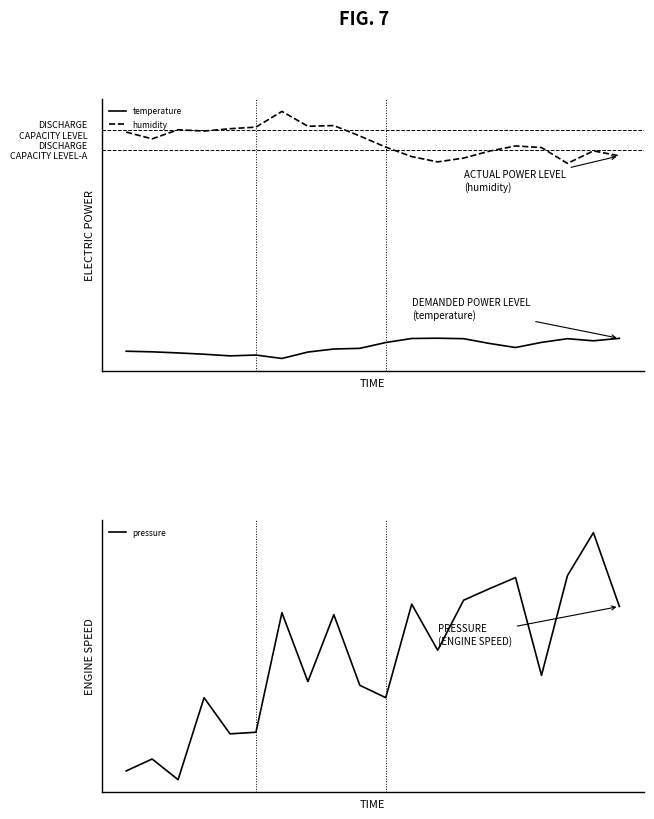

How many interior local valleys does the temperature series have?

4